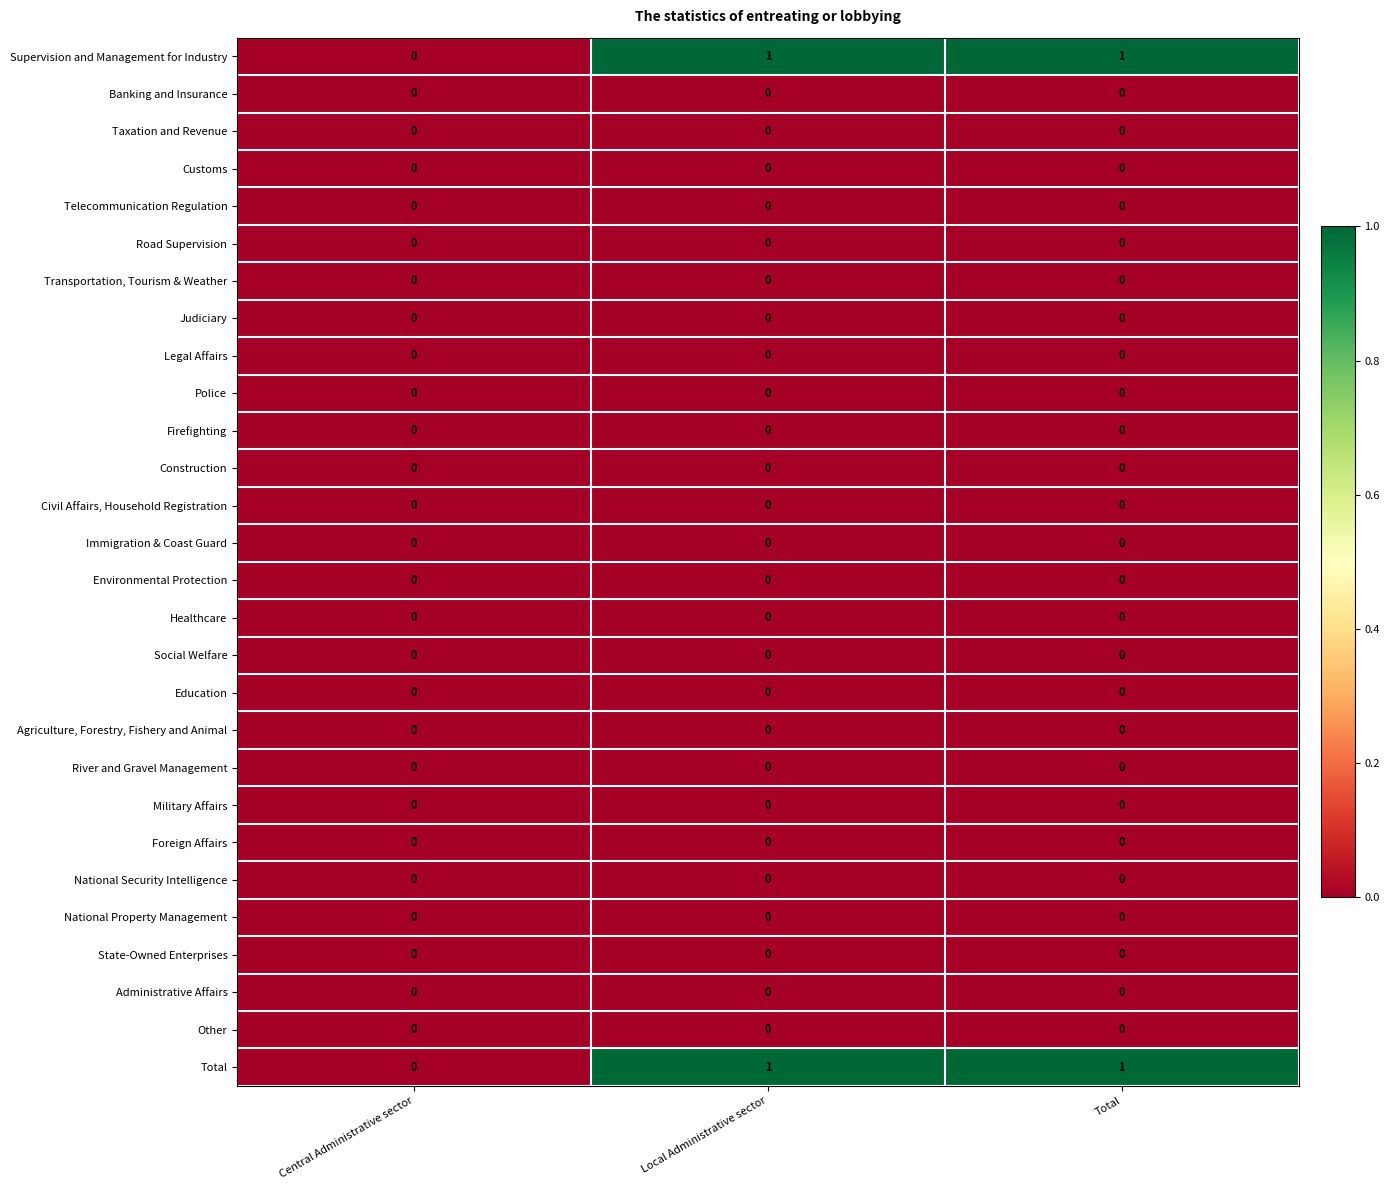

Is it true that Supervision and Management for Industry equals 0 at Central Administrative sector?

True